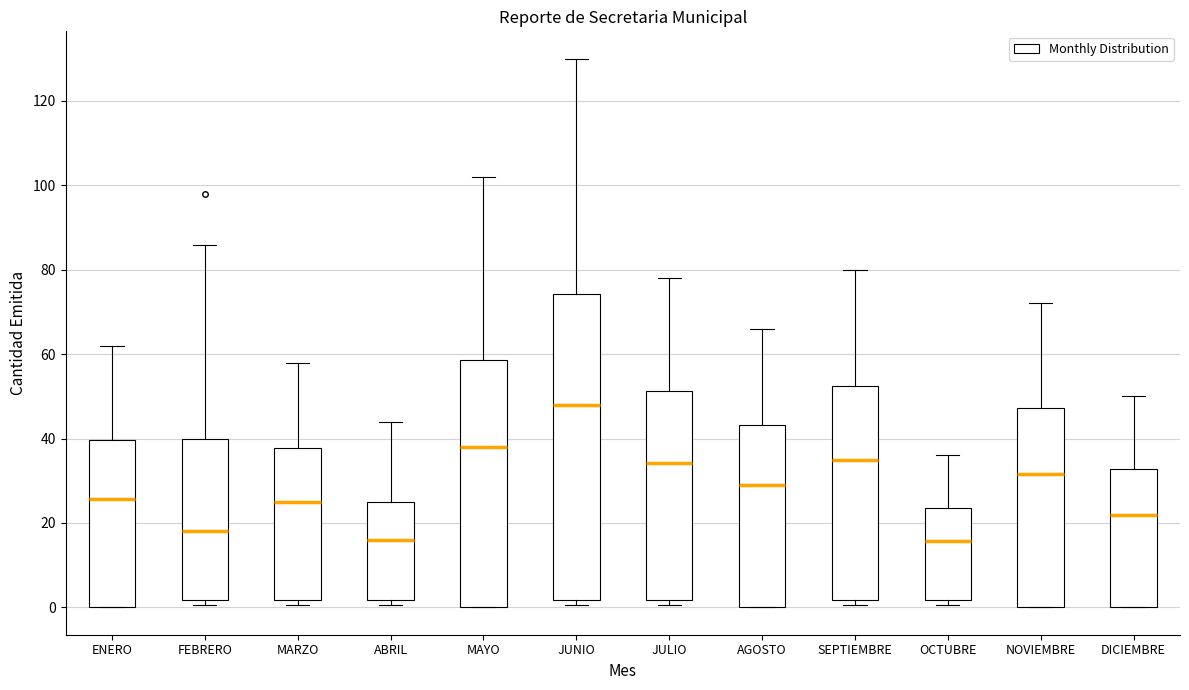

Where does the median line of the box for ABRIL sit on the y-axis? The values are not printed on the chart, so give them approximately, as read against the axis.

16